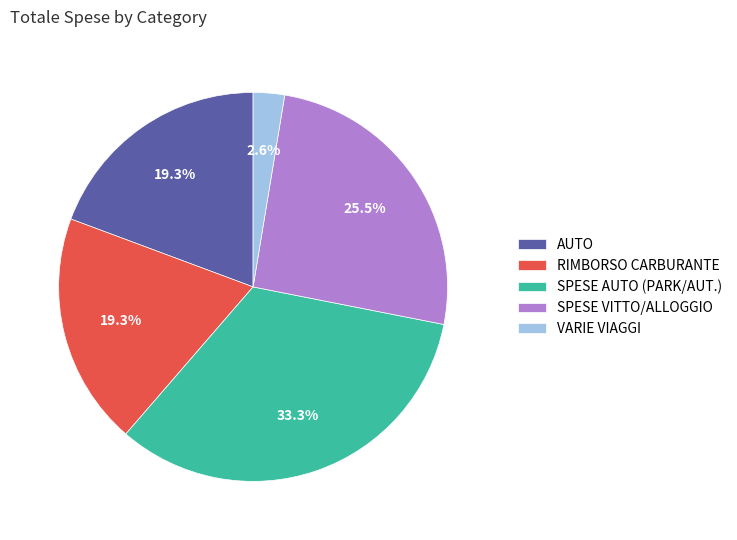

What is the largest slice in the pie chart?

SPESE AUTO (PARK/AUT.)